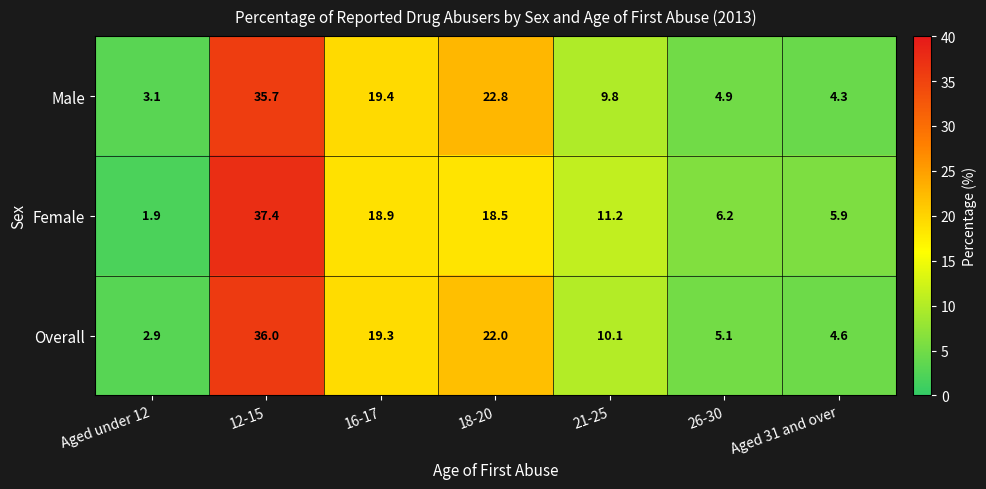

Which series changed the most between 12-15 and Aged 31 and over?

Female